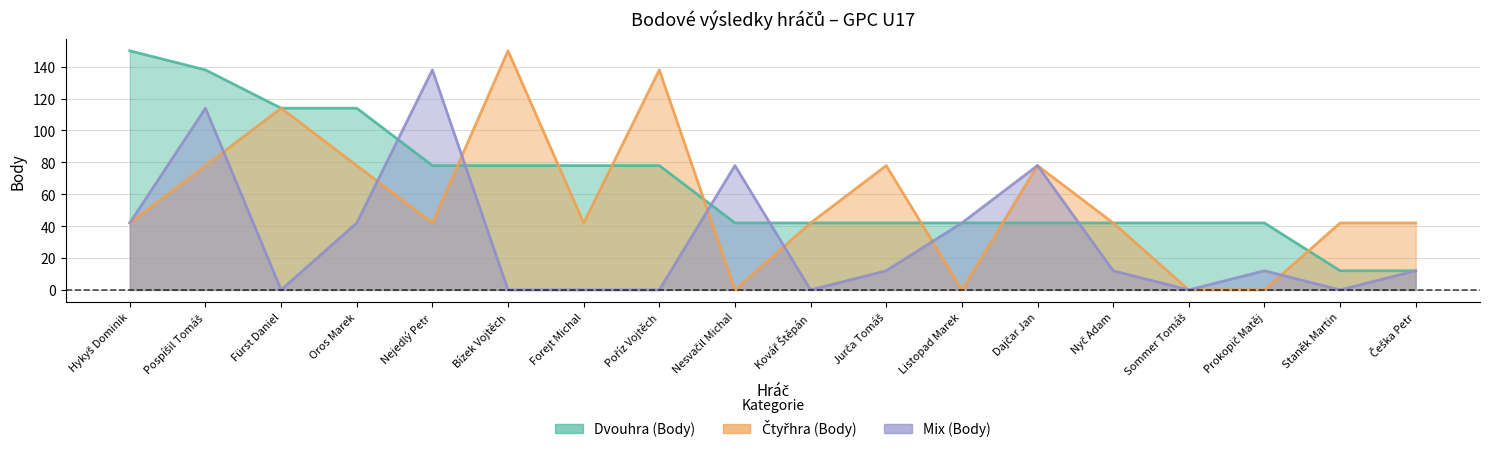

Reading left to right, extract all data points from this chart.

Dvouhra (Body): Hykyš Dominik=150	Pospíšil Tomáš=138	Fürst Daniel=114	Oros Marek=114	Nejedlý Petr=78	Bízek Vojtěch=78	Forejt Michal=78	Poříz Vojtěch=78	Nesvačil Michal=42	Kovář Štěpán=42	Jurča Tomáš=42	Listopad Marek=42	Dajčar Jan=42	Nyč Adam=42	Sommer Tomáš=42	Prokopič Matěj=42	Staněk Martin=12	Češka Petr=12
Čtyřhra (Body): Hykyš Dominik=42	Pospíšil Tomáš=78	Fürst Daniel=114	Oros Marek=78	Nejedlý Petr=42	Bízek Vojtěch=150	Forejt Michal=42	Poříz Vojtěch=138	Nesvačil Michal=0	Kovář Štěpán=42	Jurča Tomáš=78	Listopad Marek=0	Dajčar Jan=78	Nyč Adam=42	Sommer Tomáš=0	Prokopič Matěj=0	Staněk Martin=42	Češka Petr=42
Mix (Body): Hykyš Dominik=42	Pospíšil Tomáš=114	Fürst Daniel=0	Oros Marek=42	Nejedlý Petr=138	Bízek Vojtěch=0	Forejt Michal=0	Poříz Vojtěch=0	Nesvačil Michal=78	Kovář Štěpán=0	Jurča Tomáš=12	Listopad Marek=42	Dajčar Jan=78	Nyč Adam=12	Sommer Tomáš=0	Prokopič Matěj=12	Staněk Martin=0	Češka Petr=12